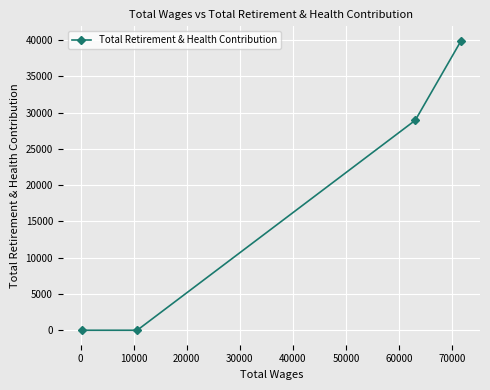

What is the greatest value displayed?

39921